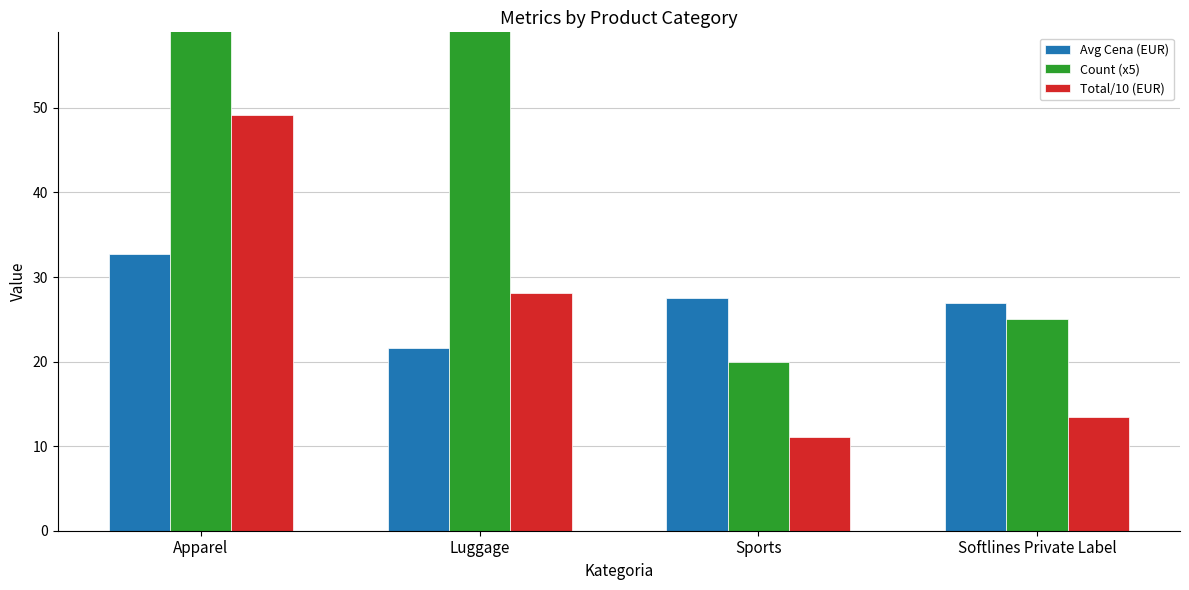

Reading left to right, list all the values displayed in this chart.

Avg Cena (EUR): Apparel=32.7	Luggage=21.6	Sports=27.6	Softlines Private Label=26.9
Count (x5): Apparel=75.0	Luggage=65.0	Sports=20.0	Softlines Private Label=25.0
Total/10 (EUR): Apparel=49.1	Luggage=28.1	Sports=11.0	Softlines Private Label=13.4